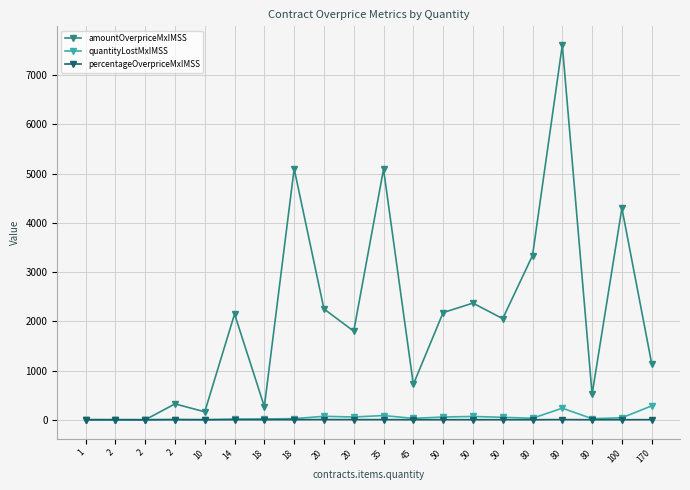

What is the difference between the highest and lowest values at 2?

0.2